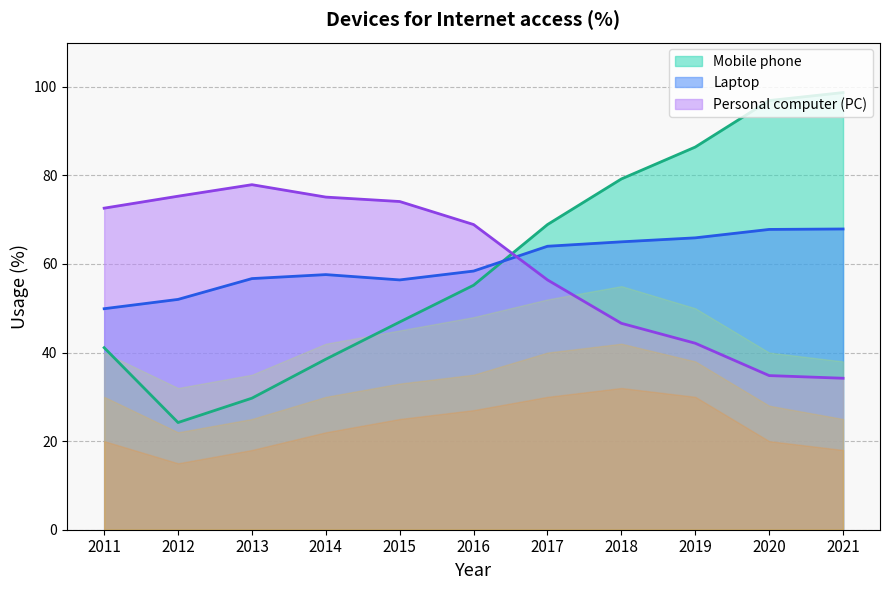

Between 2012 and 2018, which series saw the biggest shift?

Mobile phone